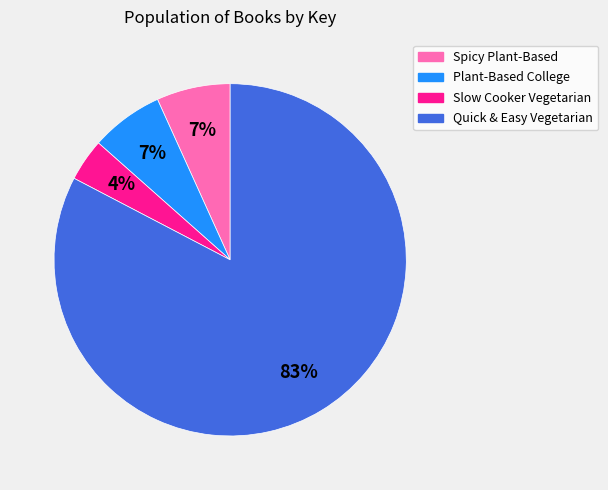

How many slices are in this pie chart?

4